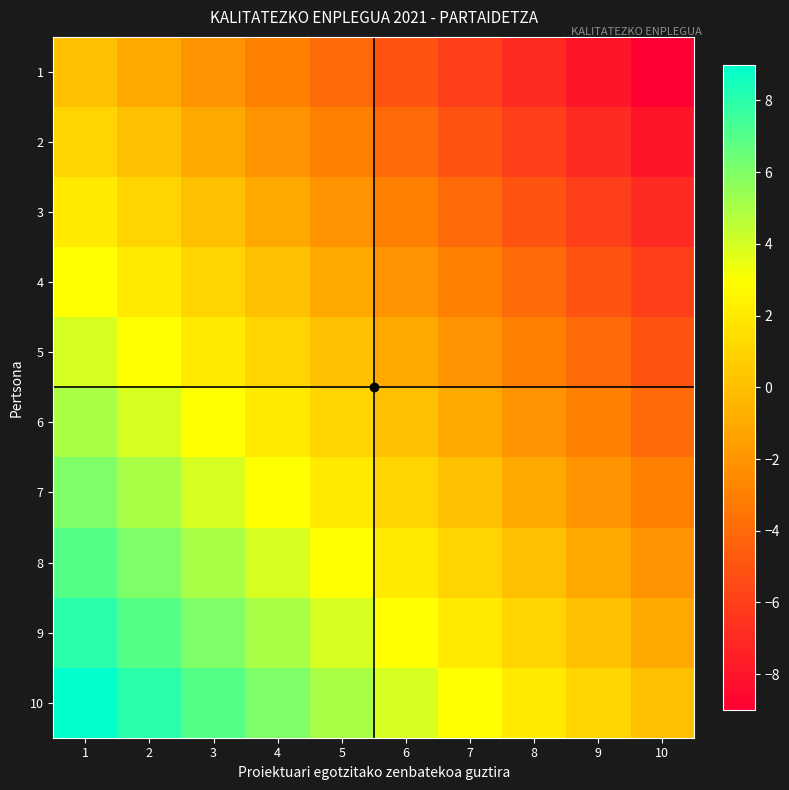

Which series has the largest total across all categories?

10